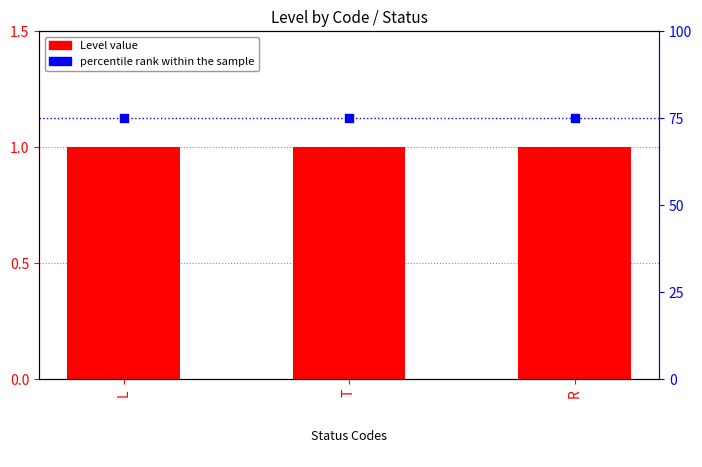

What are all the series names shown in the legend?

Level, percentile rank within the sample